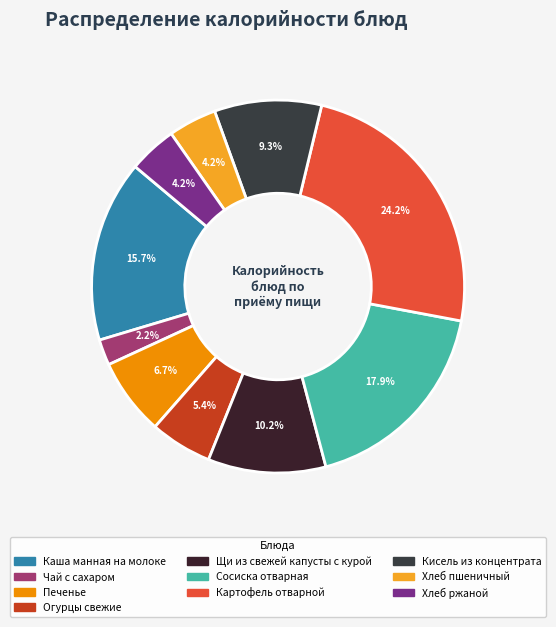

How many segments does this pie chart have?

10